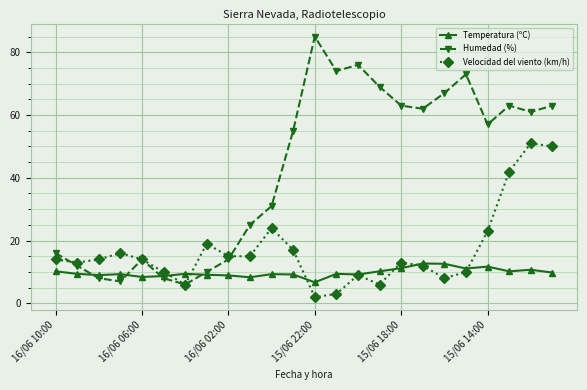

What is the maximum value for Humedad (%)?

85.0